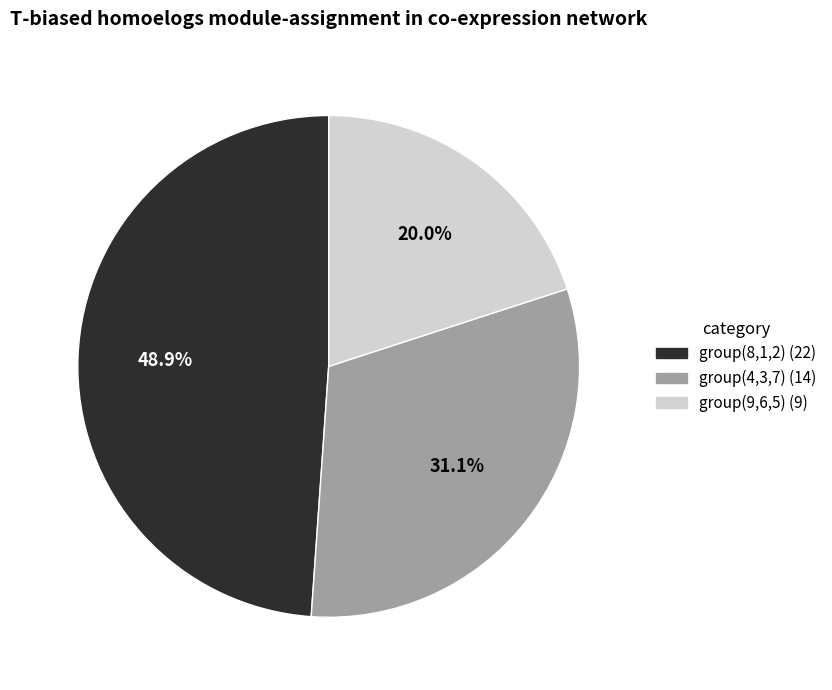

Do group(9,6,5) (9) and group(8,1,2) (22) together represent more than half of the pie?

Yes